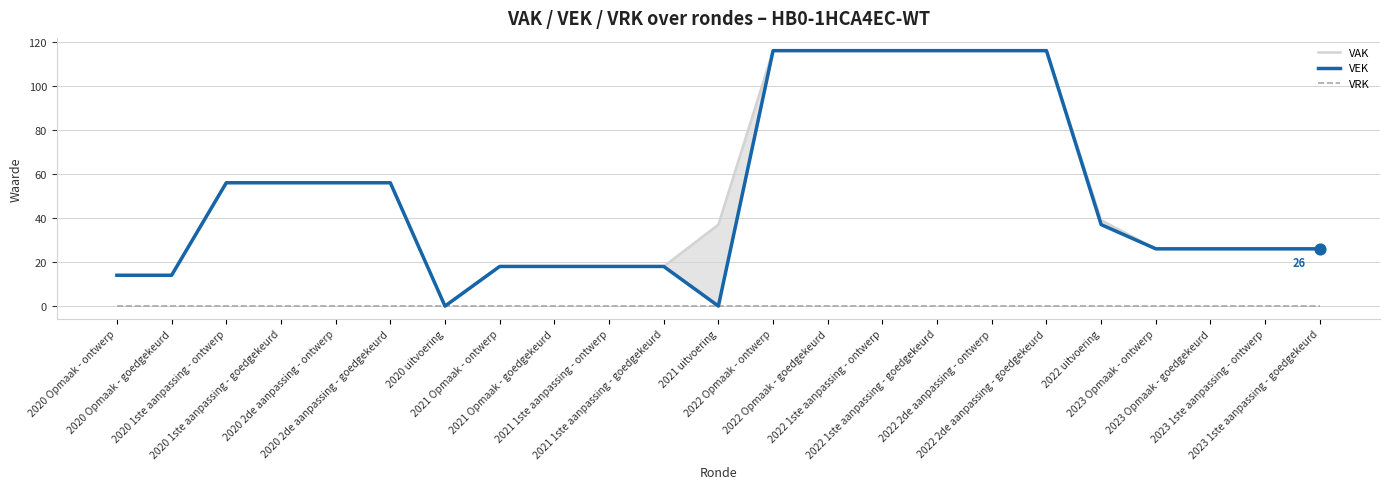

Is the value of VEK at 2020 Opmaak - ontwerp greater than the value of VAK at 2021 Opmaak - goedgekeurd?

No